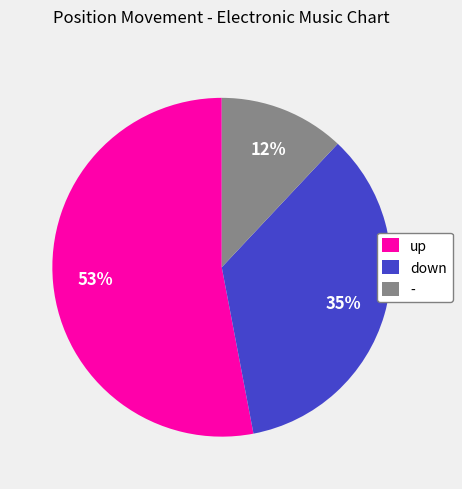

True or false: - accounts for 12% of the total.

True